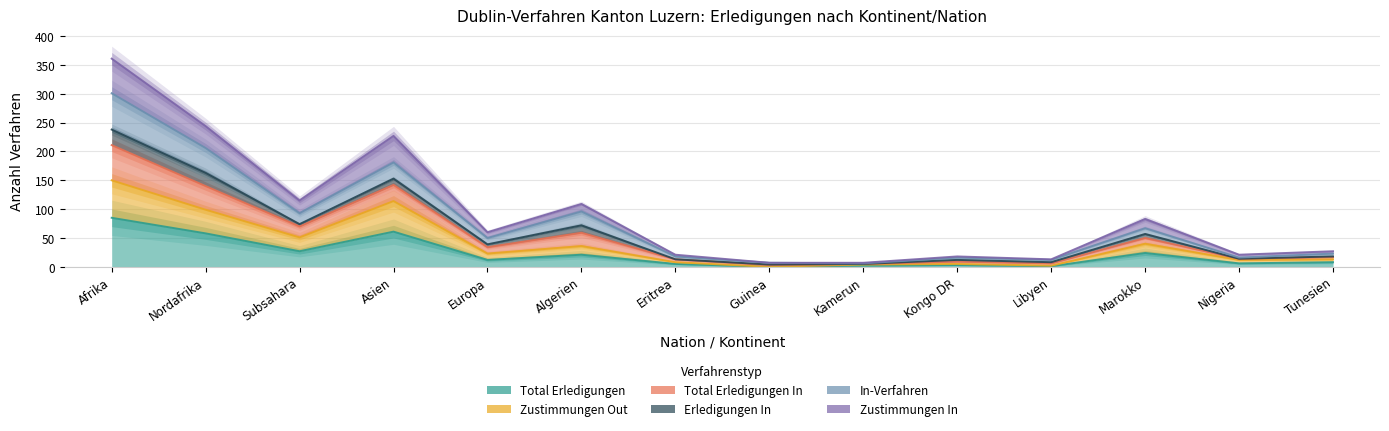

At which category does the chart reach its peak across all series?

Afrika